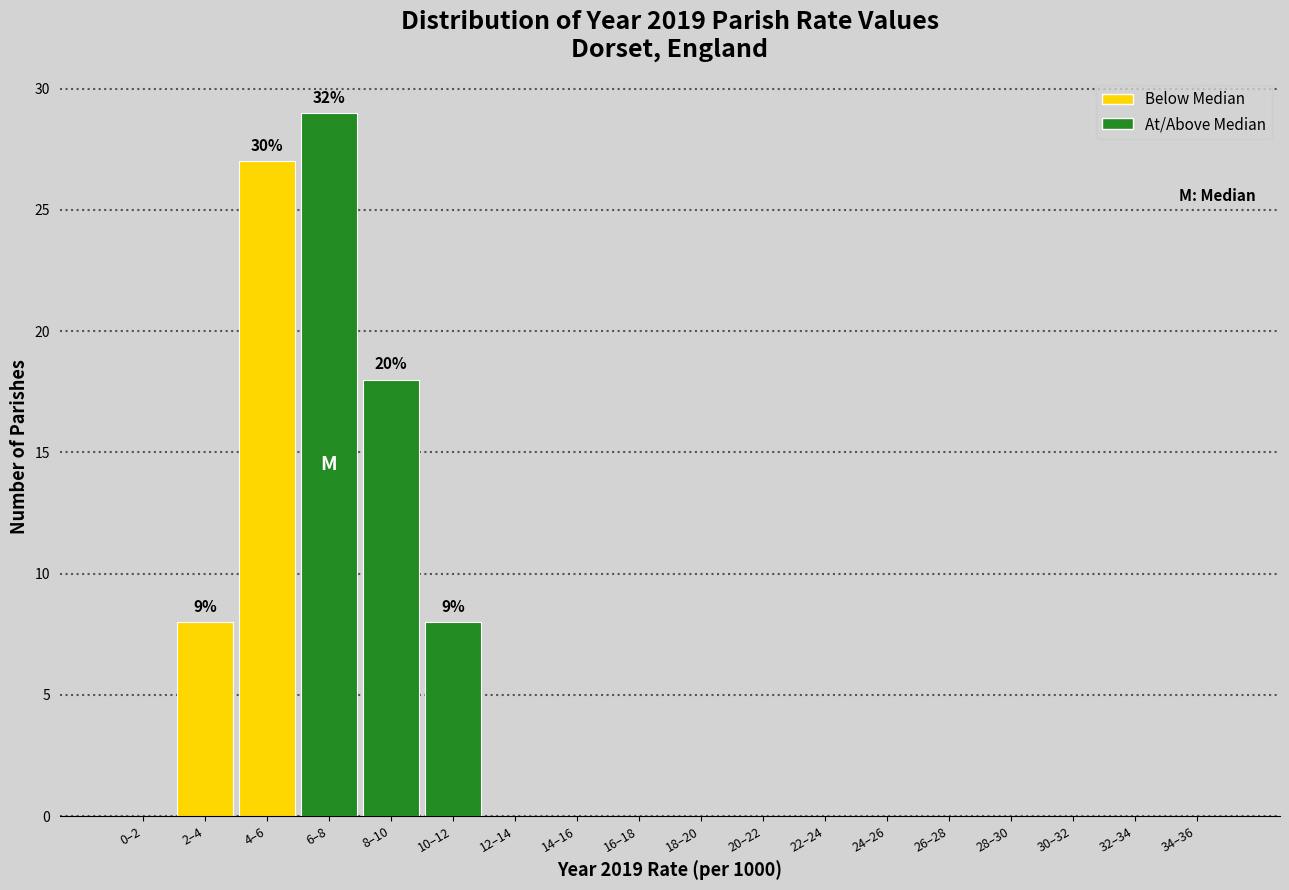

Reading left to right, transcribe all the data shown in this chart.

0–2=0	2–4=8	4–6=27	6–8=29	8–10=18	10–12=8	12–14=0	14–16=0	16–18=0	18–20=0	20–22=0	22–24=0	24–26=0	26–28=0	28–30=0	30–32=0	32–34=0	34–36=0